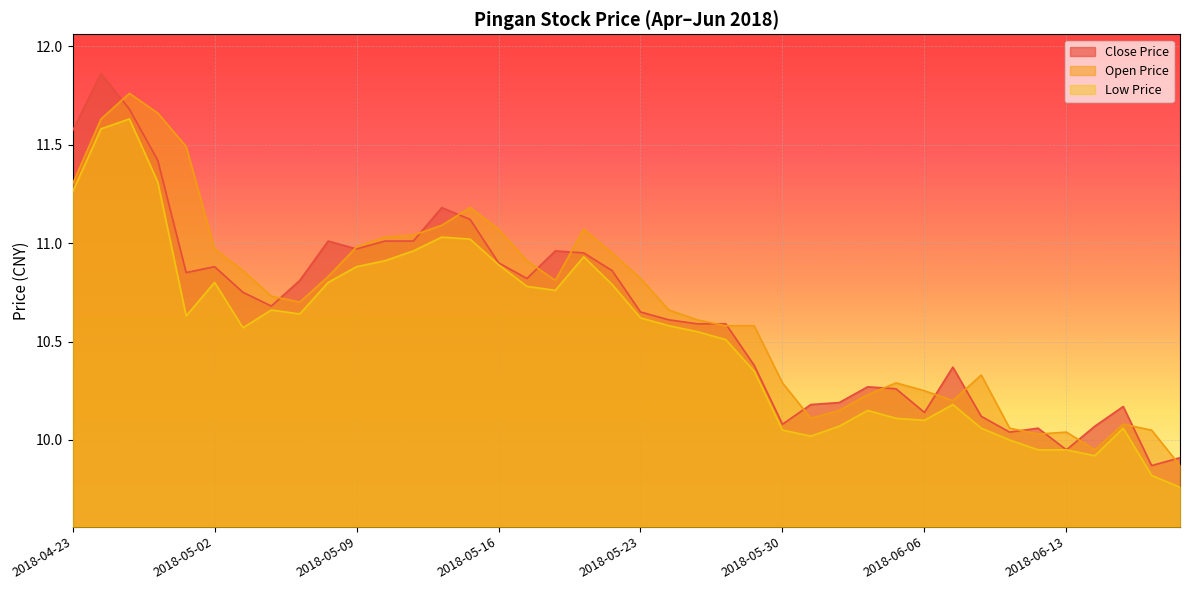

What is the label of the 24th point from the left?

2018-05-28